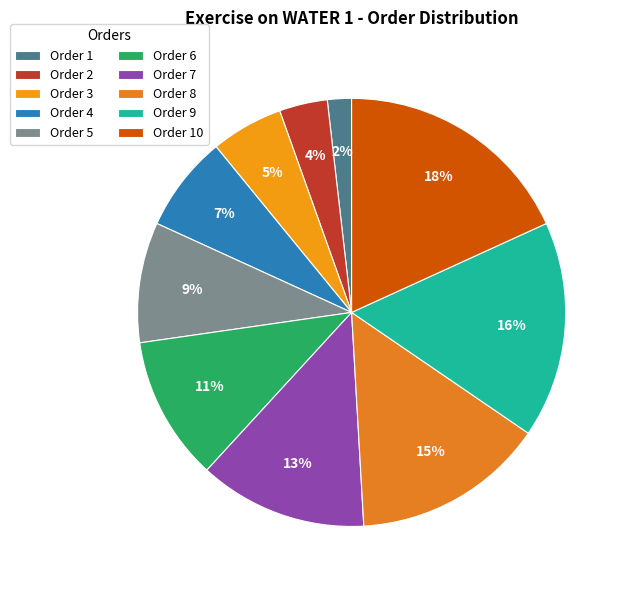

How many segments does this pie chart have?

10